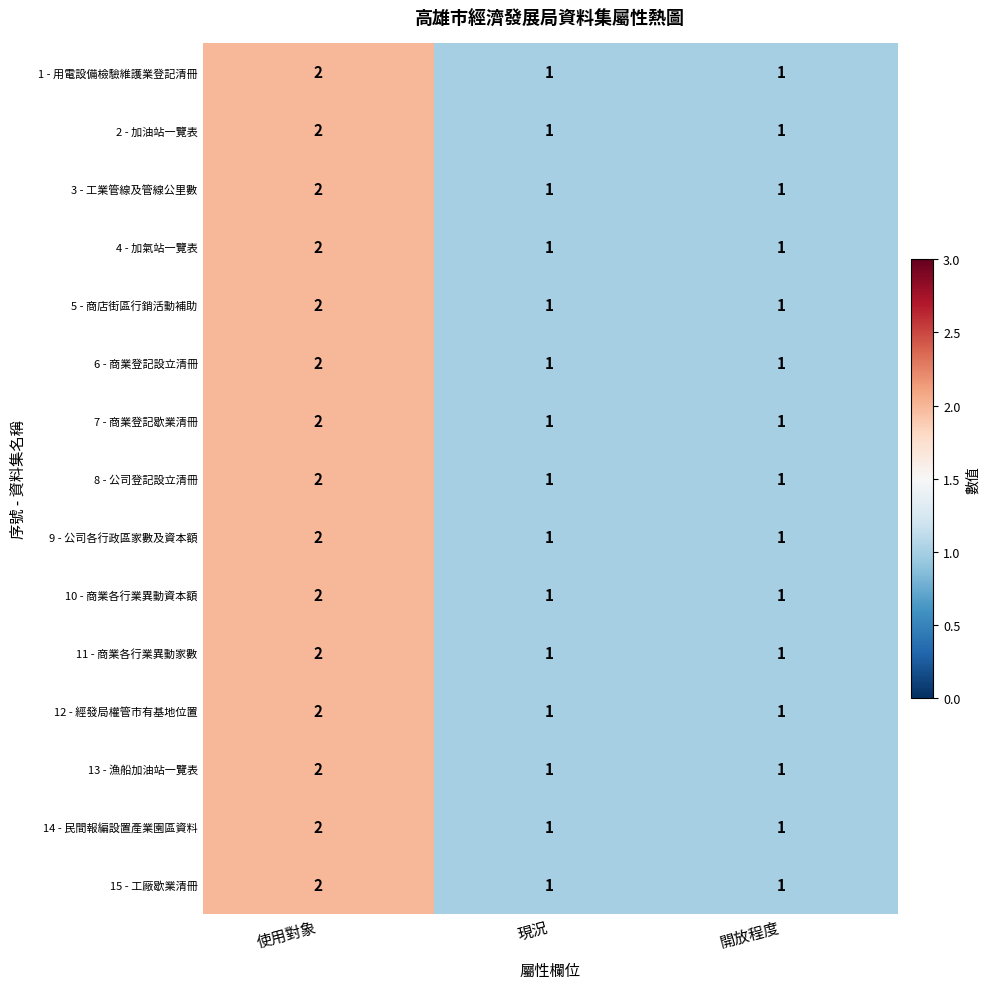

What is the sum of the 4 - 加氣站一覽表 values at 使用對象 and 現況?

3